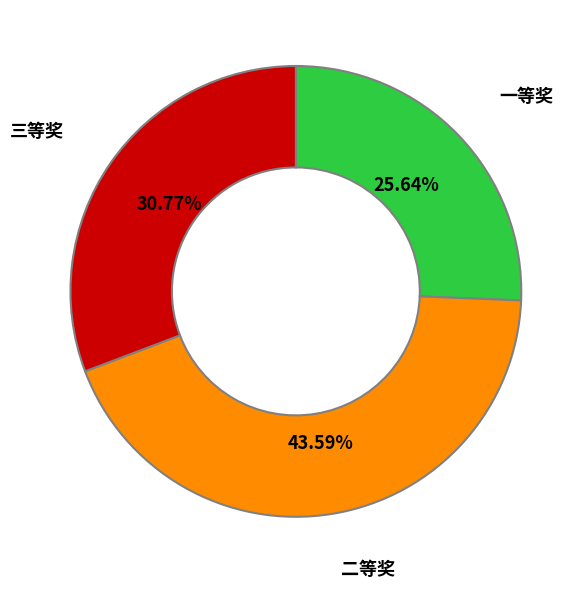

Is there a majority slice in this chart?

No